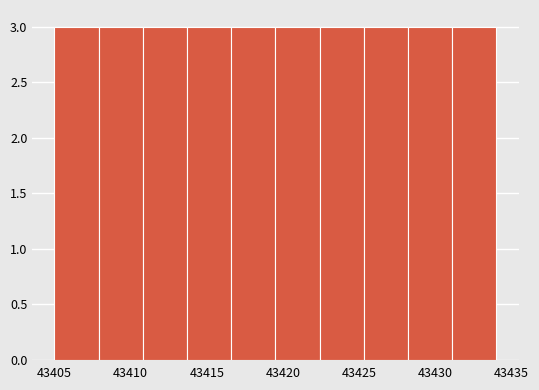

What is the height of the bar covering 43410.8 to 43413.7 on the x-axis? Neither the bar edges nor the heights are printed on the chart, so give them approximately, as read against the axes.

3